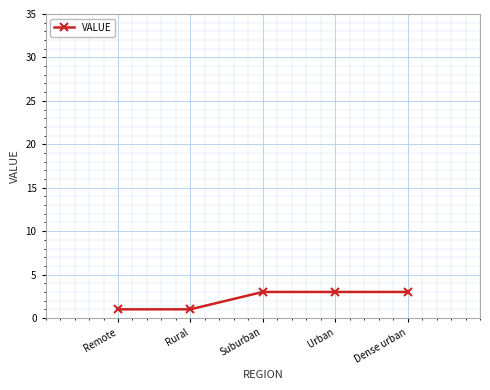

What is the greatest value displayed?

3